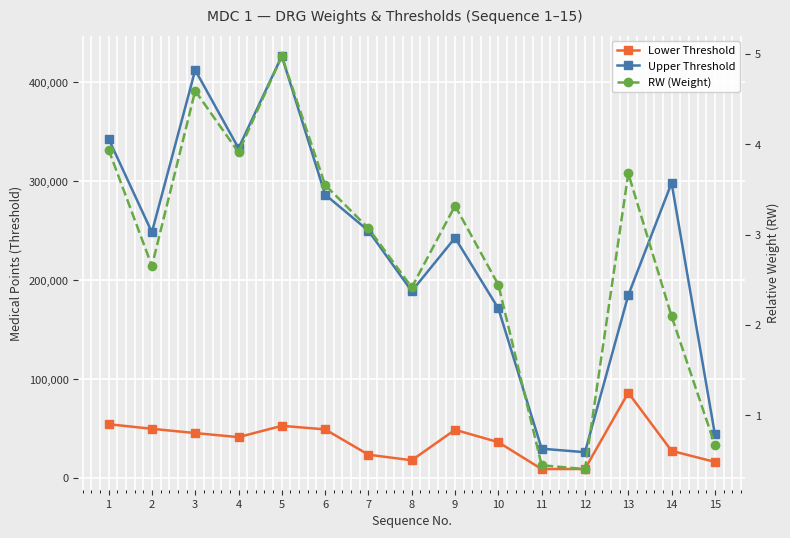

What is the minimum value for Lower Threshold?

8989.0